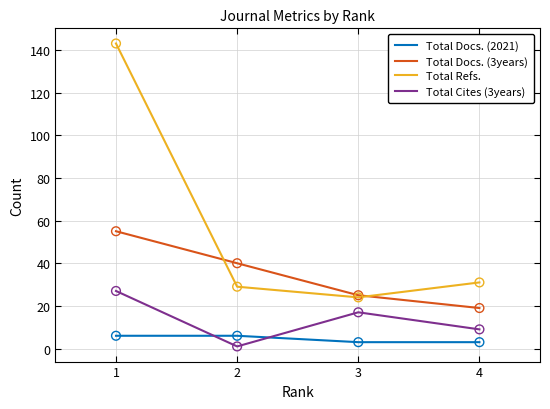

At how many categories does at least one series exceed 29?

3